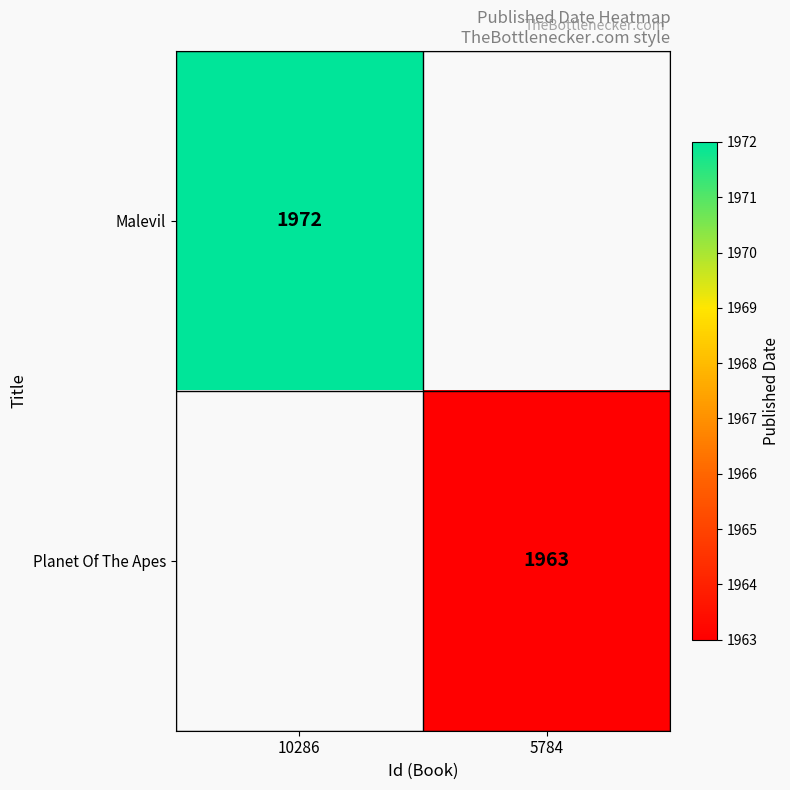

The Malevil series shows 1972 at 10286. True or false?

True